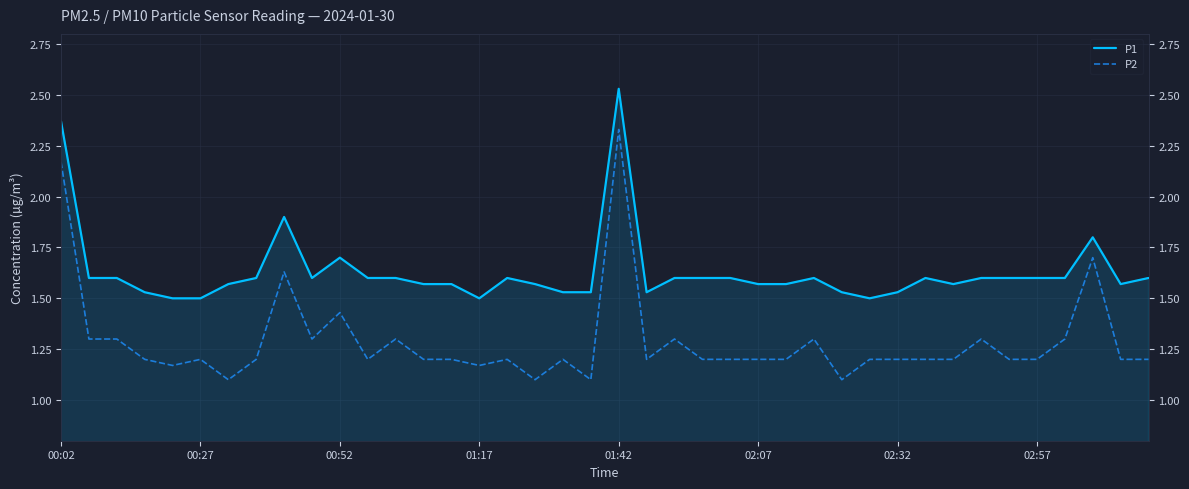

At which category is the sum across all series the highest?

01:42